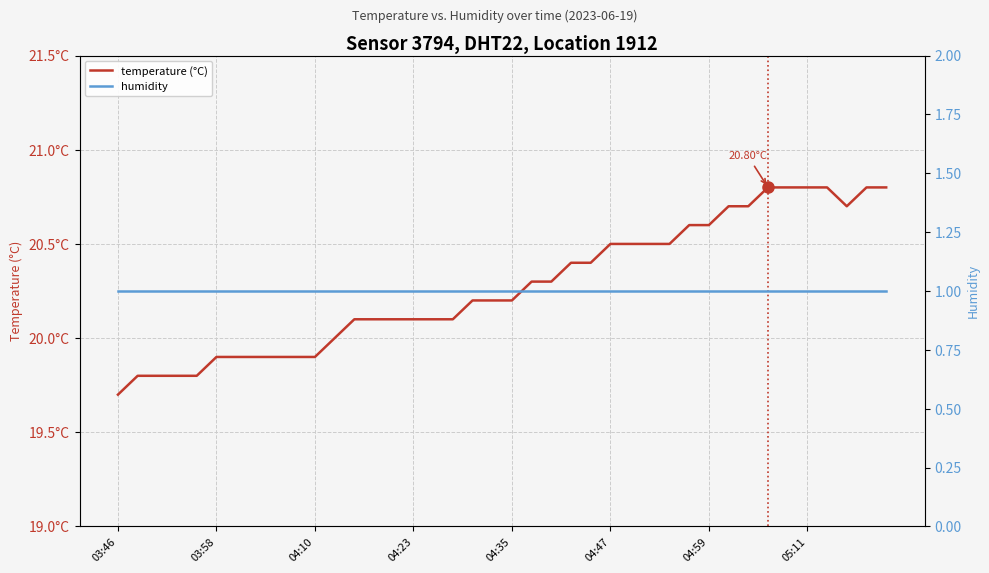

True or false: temperature (°C) has a value of 31.0 at 04:59.

False